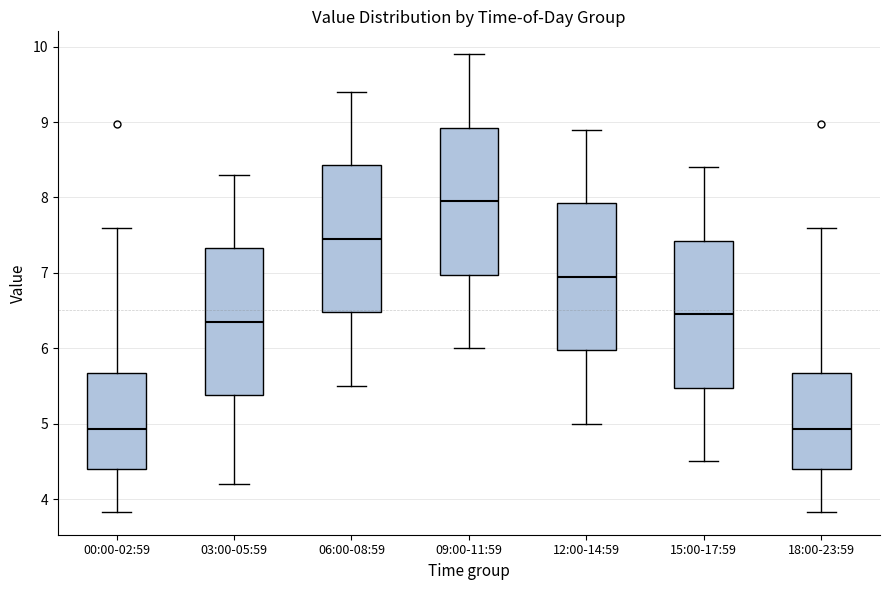

Reading left to right, read every box against the y-axis: the position of its median line, the range the box covers, and the ends of its whiskers. The values are not printed on the chart, so give them approximately, as read against the axis.

00:00-02:59: median 4.9, box 4.4 to 5.7, whiskers 3.8 to 7.6
03:00-05:59: median 6.4, box 5.4 to 7.3, whiskers 4.2 to 8.3
06:00-08:59: median 7.5, box 6.5 to 8.4, whiskers 5.5 to 9.4
09:00-11:59: median 8.0, box 7.0 to 8.9, whiskers 6.0 to 9.9
12:00-14:59: median 7.0, box 6.0 to 7.9, whiskers 5.0 to 8.9
15:00-17:59: median 6.5, box 5.5 to 7.4, whiskers 4.5 to 8.4
18:00-23:59: median 4.9, box 4.4 to 5.7, whiskers 3.8 to 7.6